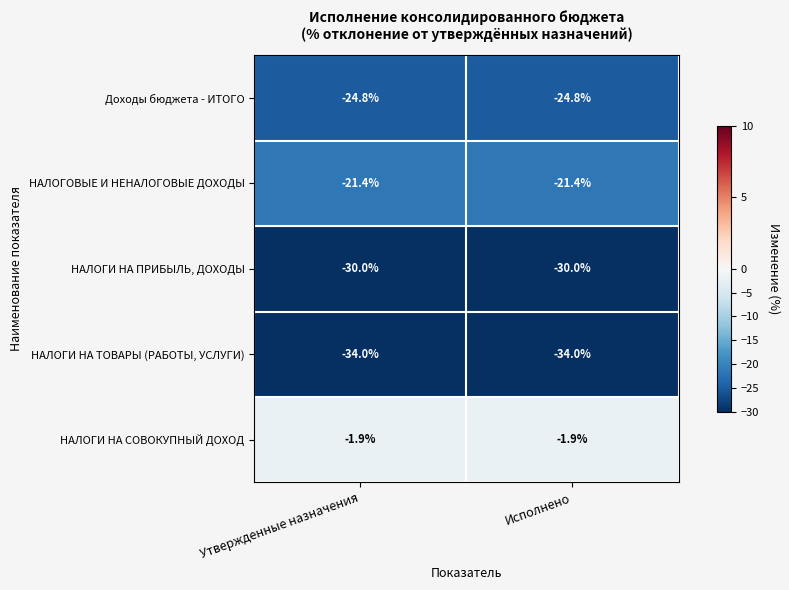

The НАЛОГИ НА СОВОКУПНЫЙ ДОХОД series shows -3.2 at Исполнено. True or false?

False